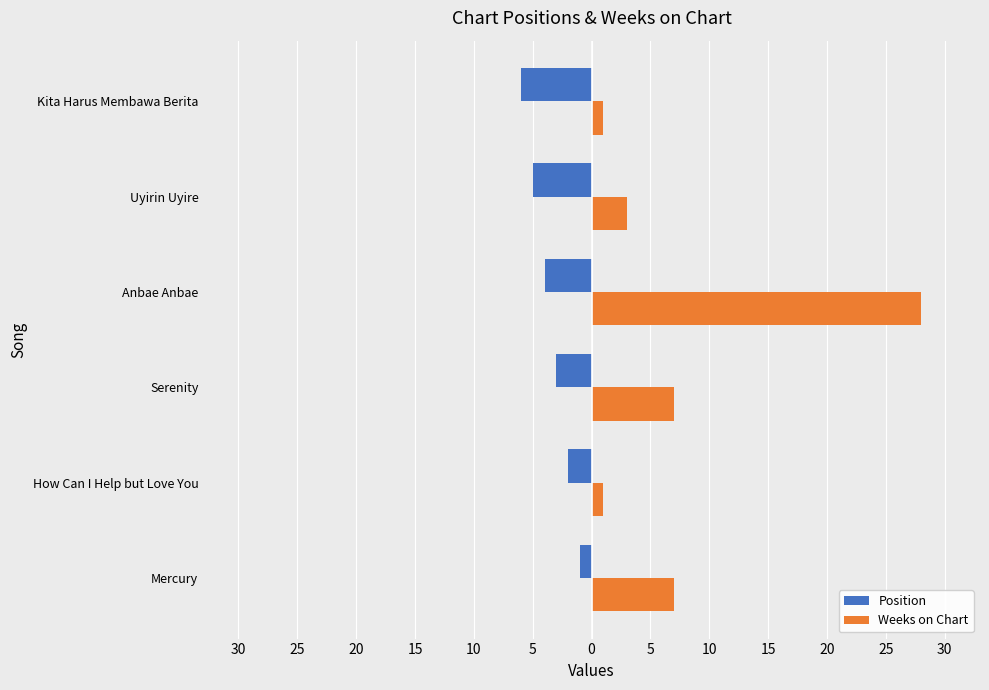

What are all the series names shown in the legend?

Position, Weeks on Chart